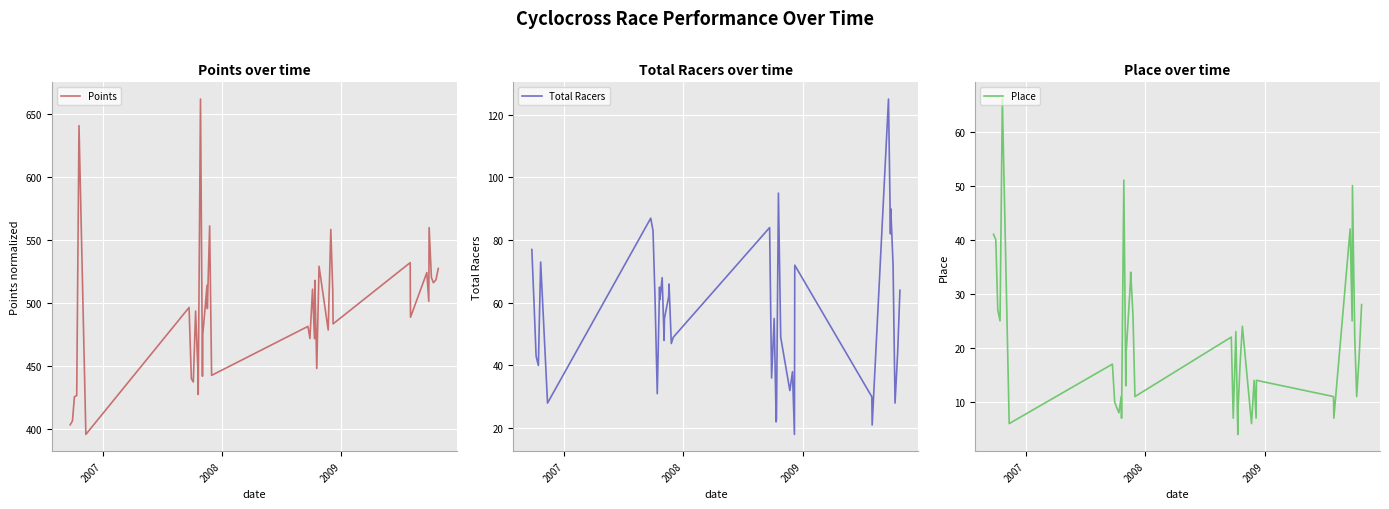

Reading right to left, transcribe all the data shown in this chart.

Points: 527.3	518.3	516.1	520.1	559.9	501.3	524.1	488.6	532.0	483.4	509.7	558.4	478.5	529.2	447.9	517.9	471.6	510.9	471.7	481.4	442.5	561.2	495.5	514.1	474.9	441.8	662.0	427.3	446.5	493.5	437.2	439.8	496.4	395.5	640.9	426.4	425.5	406.3	403.2
Total Racers: 64.0	44.0	28.0	72.0	90.0	82.0	125.0	21.0	30.0	72.0	18.0	38.0	32.0	49.0	95.0	23.0	22.0	55.0	36.0	84.0	49.0	47.0	66.0	62.0	55.0	48.0	68.0	61.0	65.0	31.0	62.0	83.0	87.0	28.0	73.0	40.0	43.0	59.0	77.0
Place: 28.0	19.0	11.0	22.0	50.0	25.0	42.0	7.0	11.0	14.0	7.0	14.0	6.0	24.0	17.0	9.0	4.0	23.0	7.0	22.0	11.0	26.0	34.0	32.0	19.0	13.0	51.0	7.0	11.0	8.0	9.0	10.0	17.0	6.0	66.0	25.0	27.0	40.0	41.0